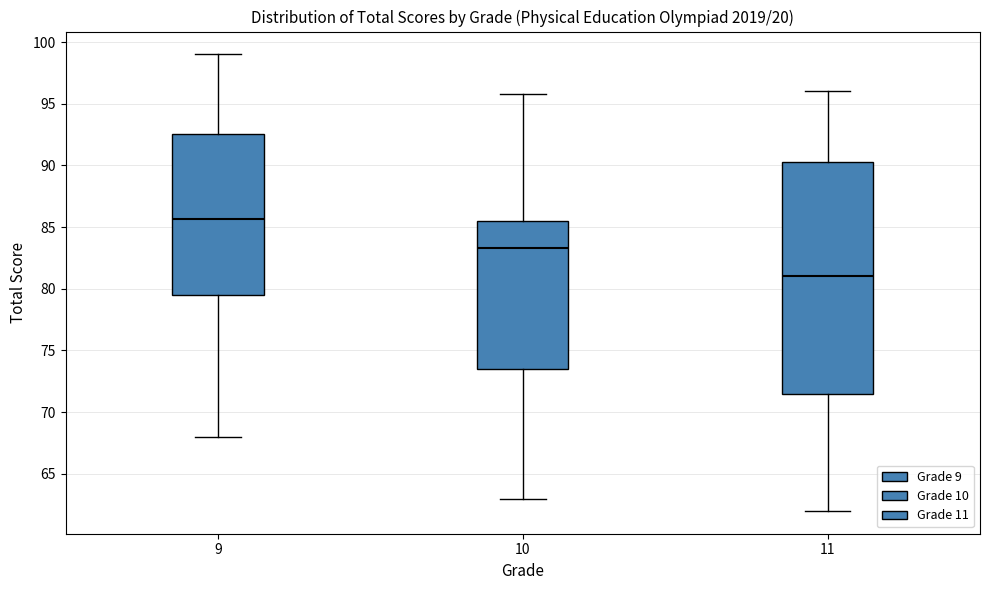

Reading left to right, transcribe this box plot: for each box, give where its median line is, the range the box spans, and where its two whiskers end, as read against the y-axis. The values are not printed on the chart, so give them approximately, as read against the axis.

9: median 85.5, box 79.5 to 92.5, whiskers 68.0 to 99.0
10: median 83.5, box 73.5 to 85.5, whiskers 63.0 to 96.0
11: median 81.0, box 71.5 to 90.5, whiskers 62.0 to 96.0